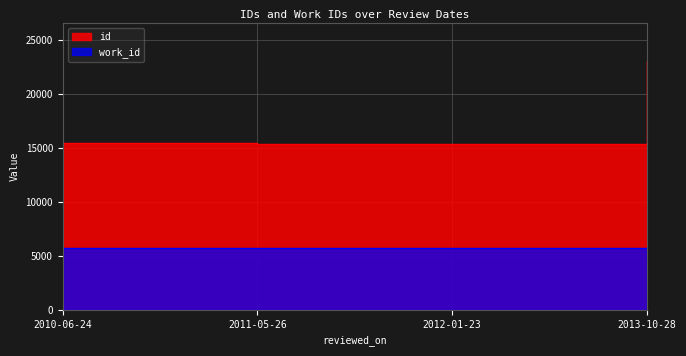

What is the average value?

17333